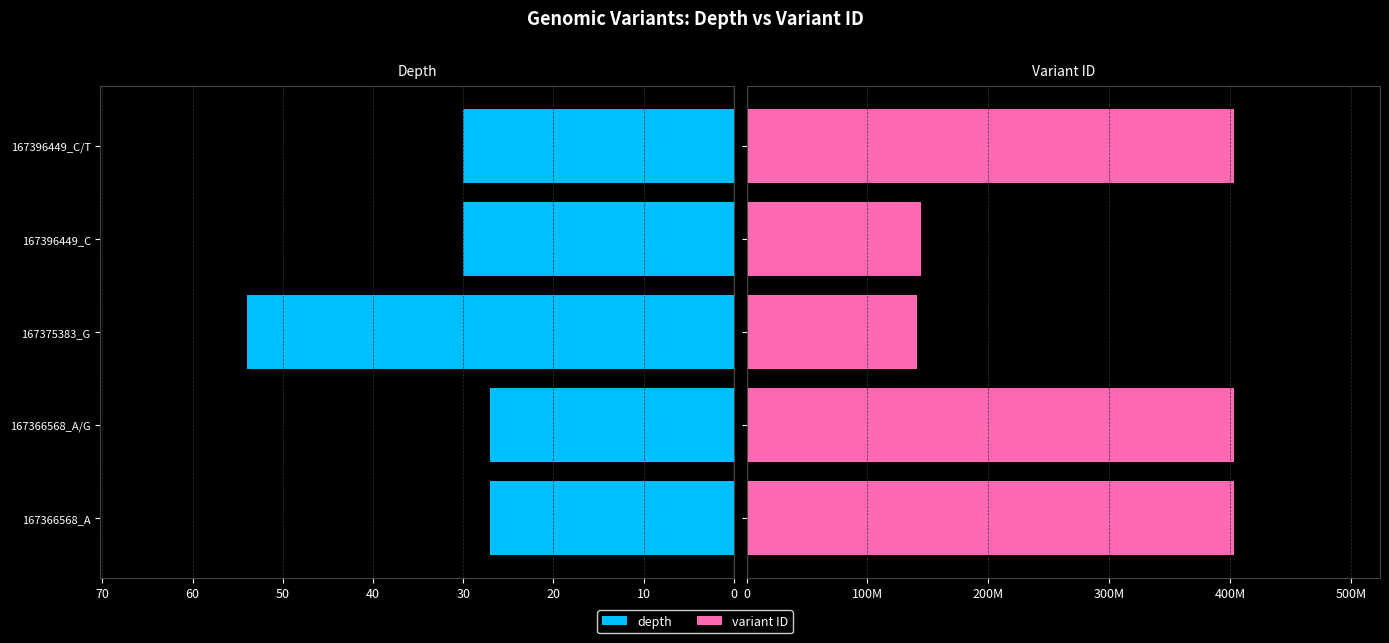

Reading left to right, extract all data points from this chart.

depth: 27	27	54	30	30
variant ID: 403026400	403026401	140969989	144279944	403026407